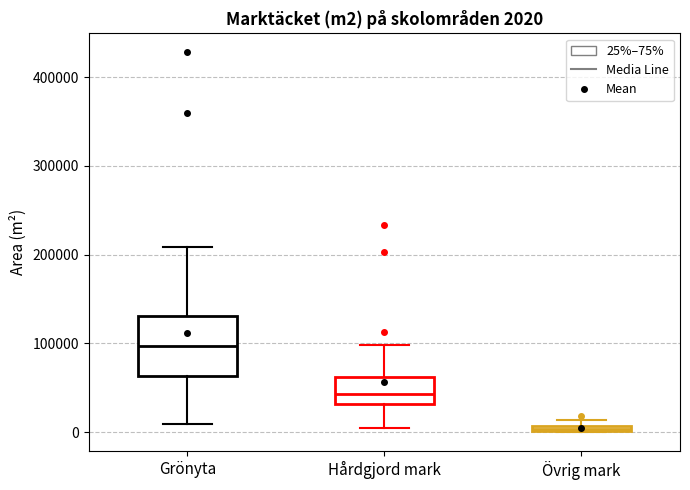

Which box has the highest median line?

Grönyta